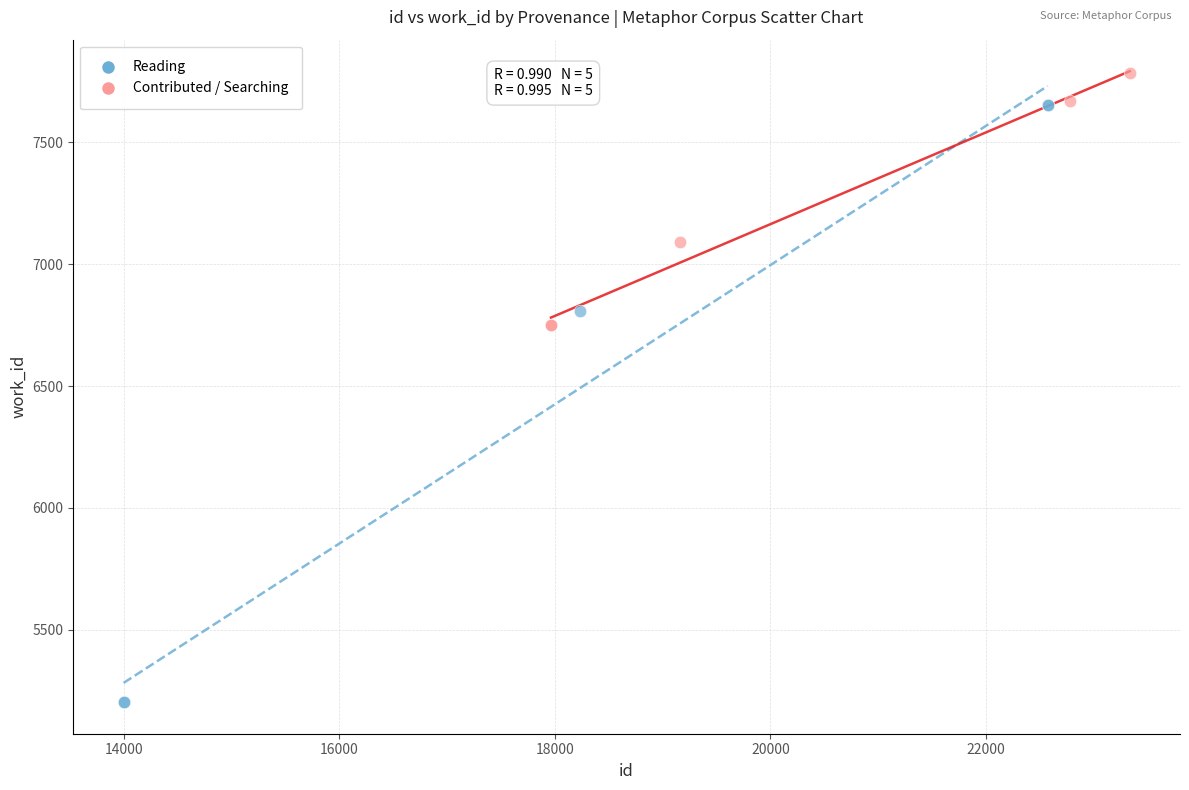

Which series contains the lowest Y value?

Reading